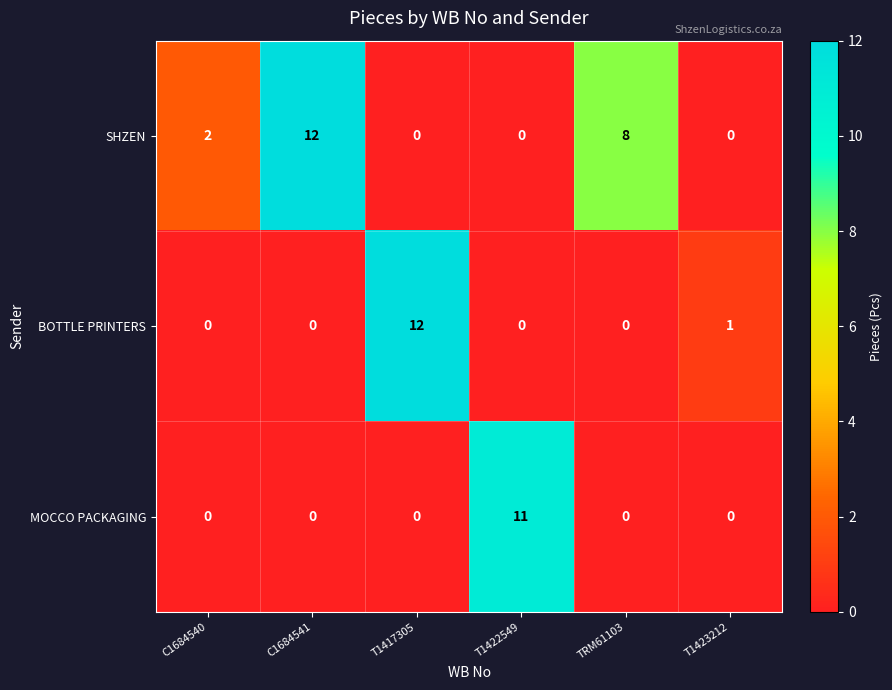

Rank the series by their average value, from highest to lowest.

SHZEN, BOTTLE PRINTERS, MOCCO PACKAGING